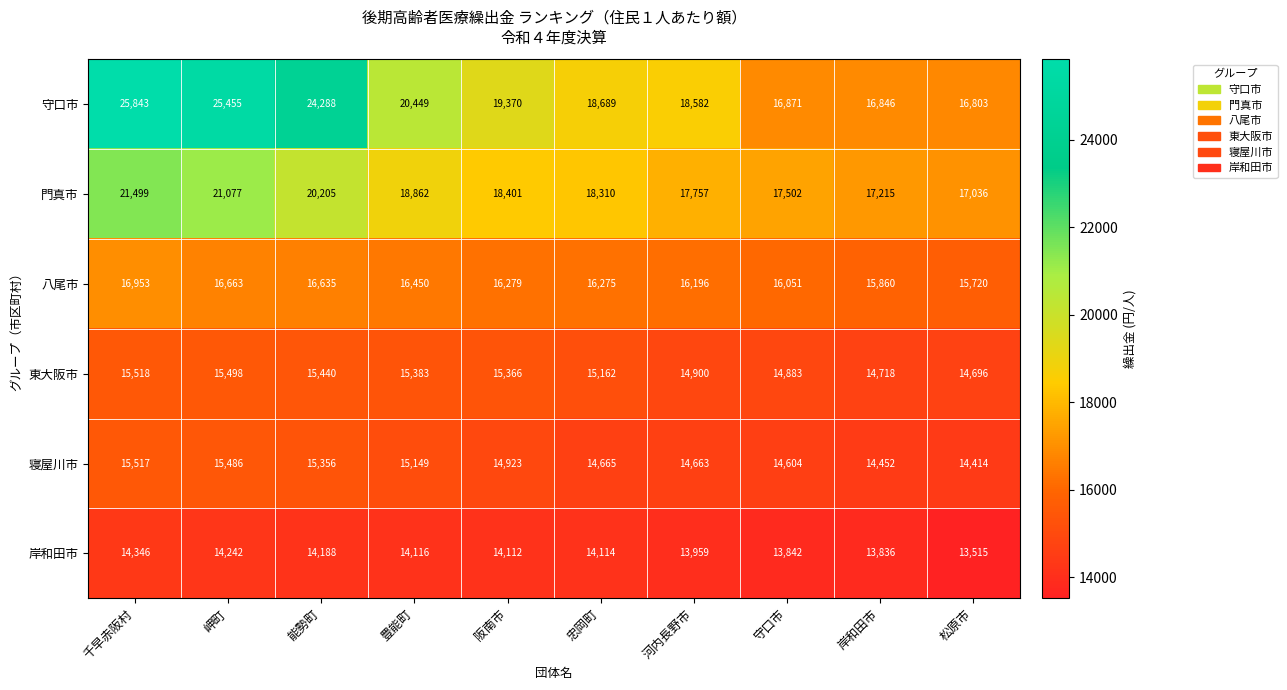

The 門真市 series shows 26217 at 河内長野市. True or false?

False